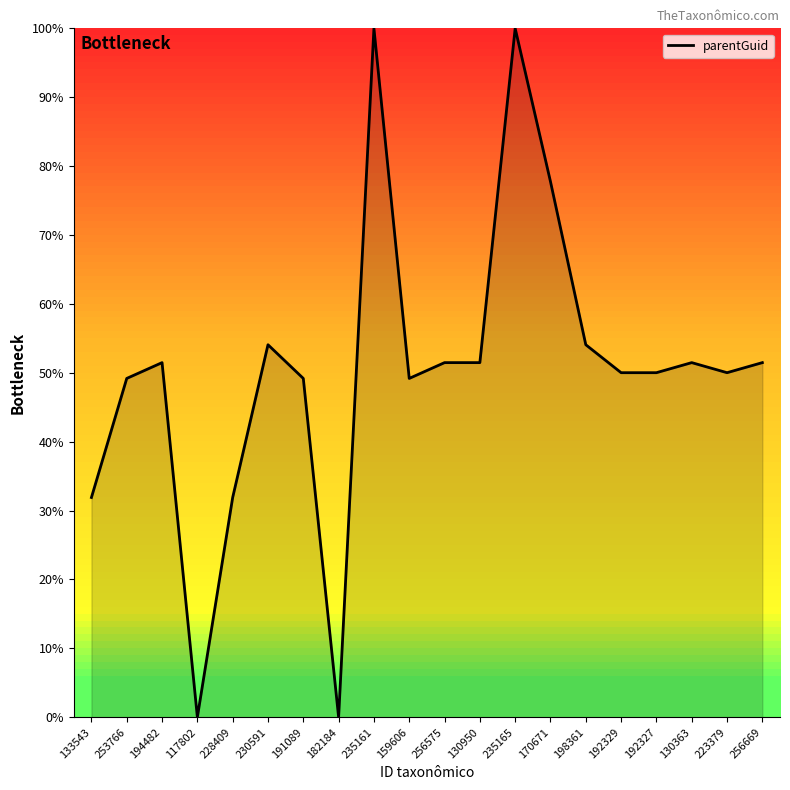

What is the change in value from 235165 to 198361?

-45.9